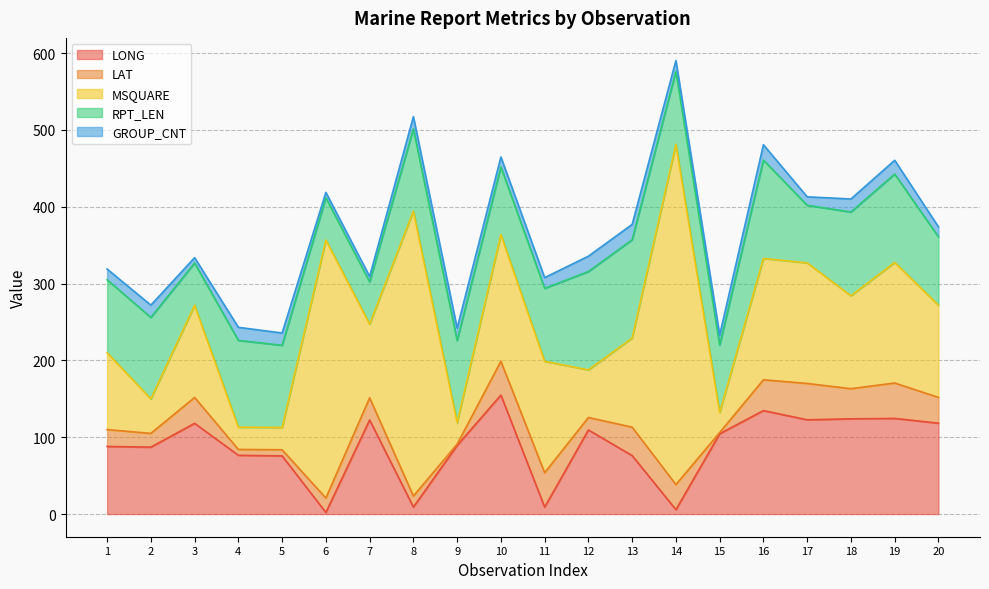

Between 19 and 11, which is larger?

19